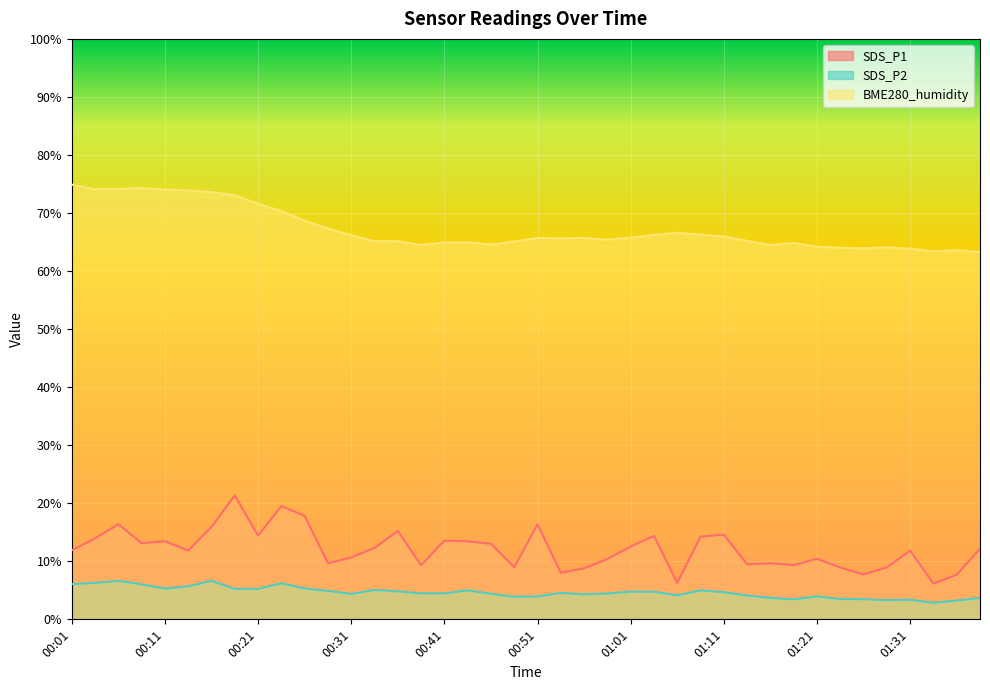

At how many categories does at least one series exceed 59?

40